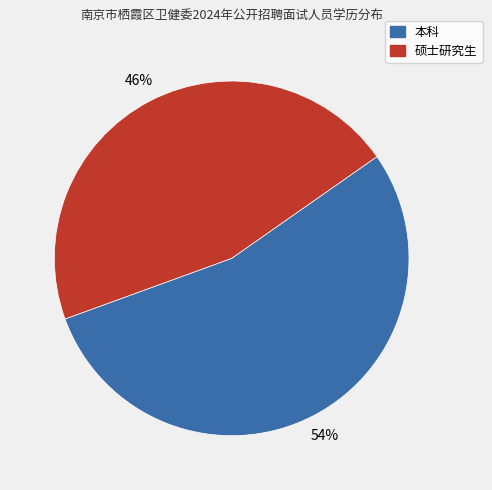

Between 硕士研究生 and 本科, which is larger?

本科